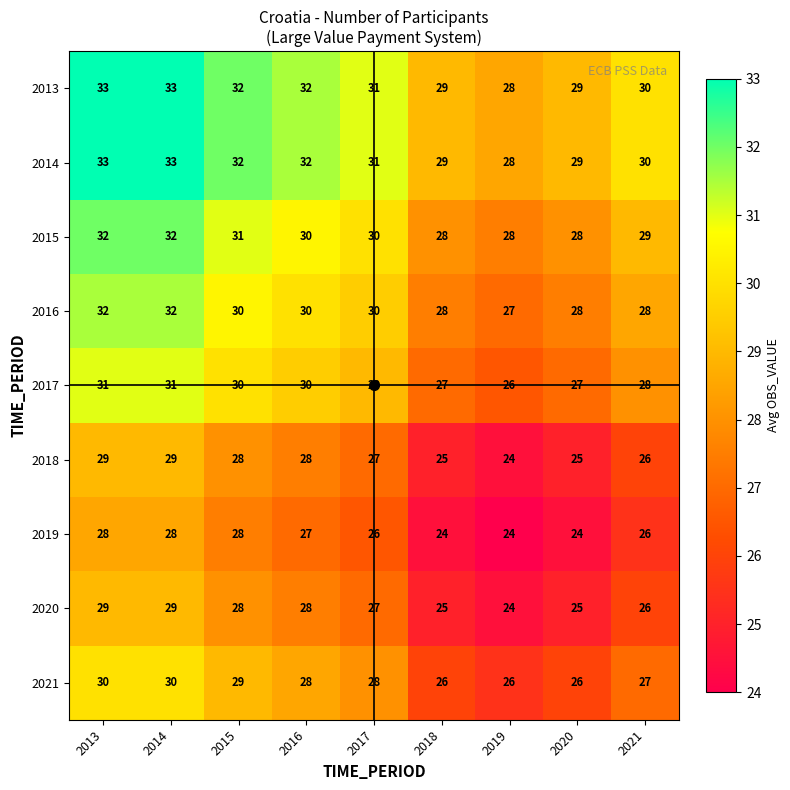

What is the minimum value shown in the chart?

24